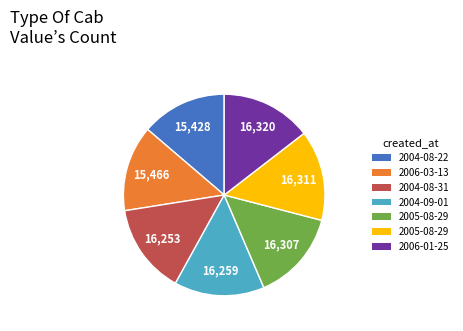

Does any single category account for the majority?

No